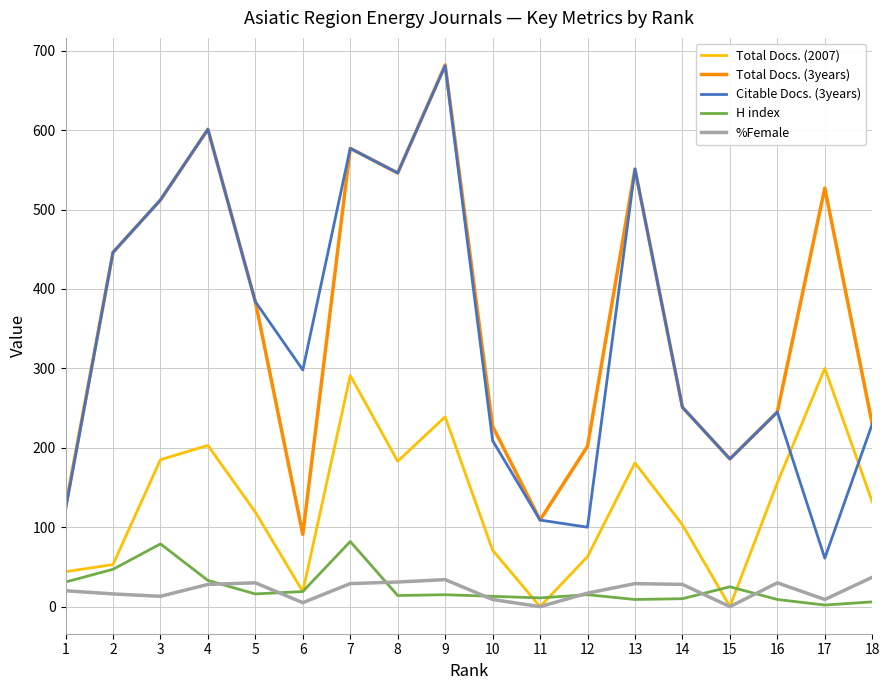

What is the maximum value for H index?

82